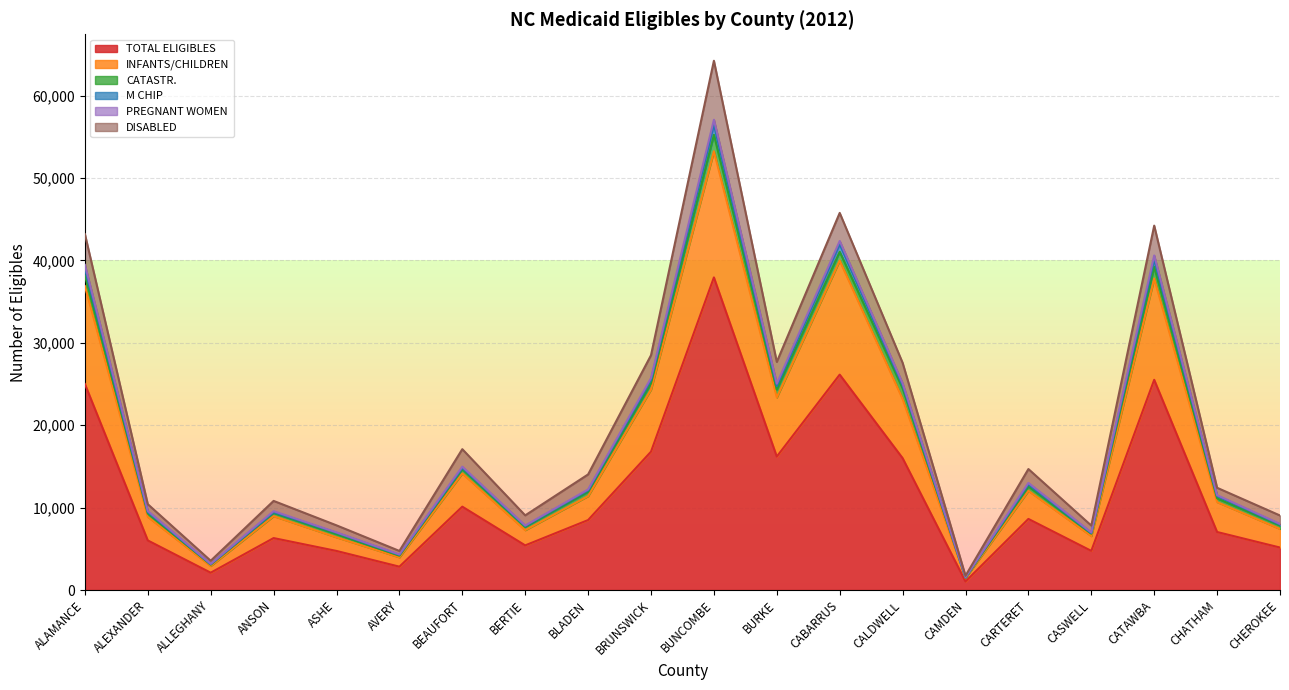

At which label is INFANTS/CHILDREN closest to 27360?

BRUNSWICK